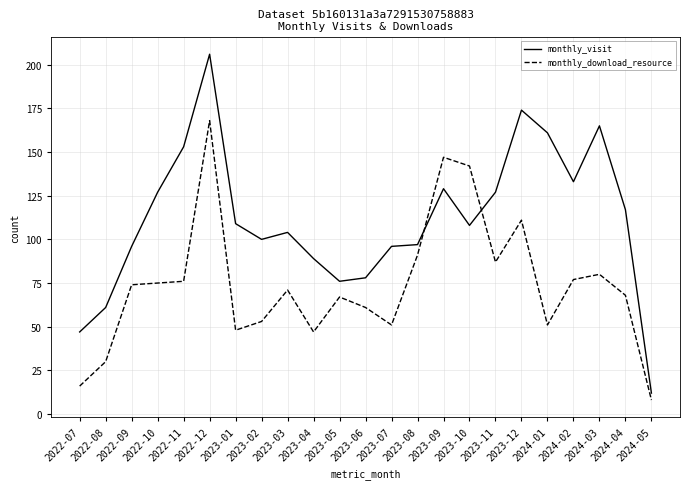

Is it true that monthly_visit equals 47 at 2022-07?

True